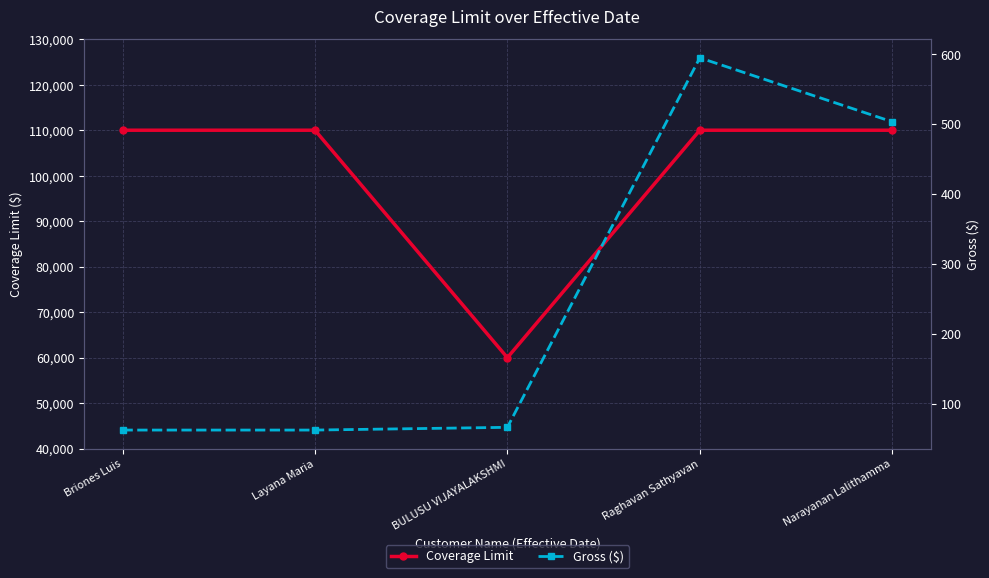

The Gross ($) series shows 105.5 at Layana Maria. True or false?

False